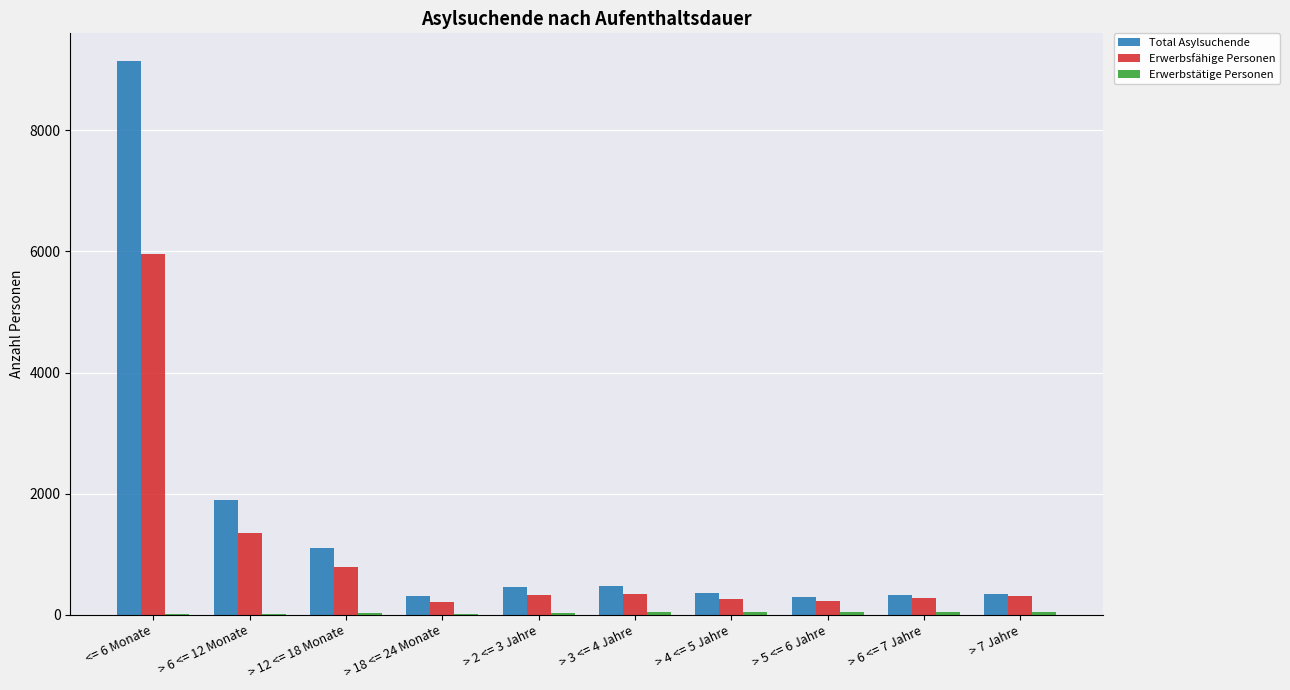

What is the maximum value for Total Asylsuchende?

9147